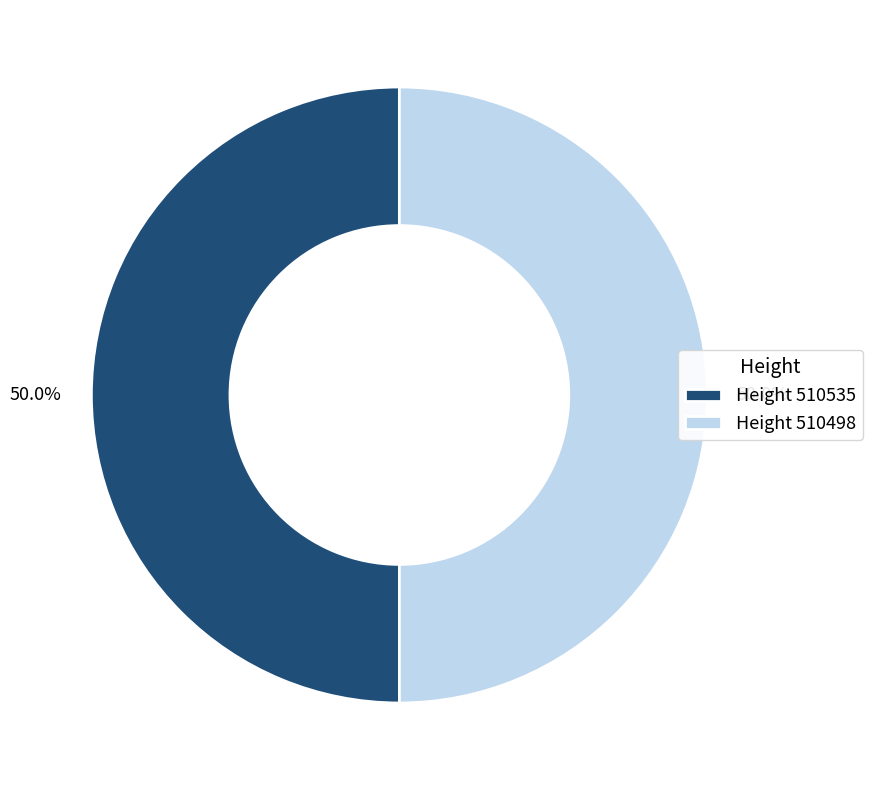

To the nearest percent, what is the average slice percentage?

50%